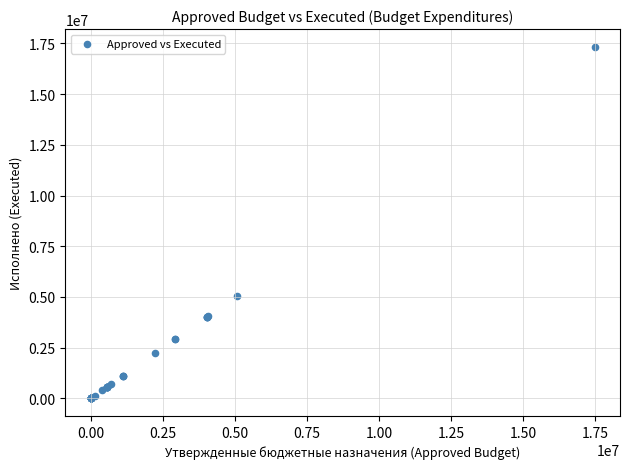

What Y value in the scatter plot is closest to 8667042?

5053075.8